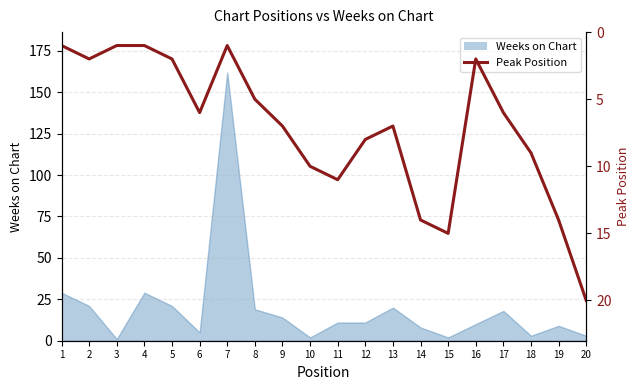

List the labels in order of value, smallest first.

1, 3, 4, 7, 2, 5, 16, 8, 6, 17, 9, 13, 12, 18, 10, 11, 14, 19, 15, 20